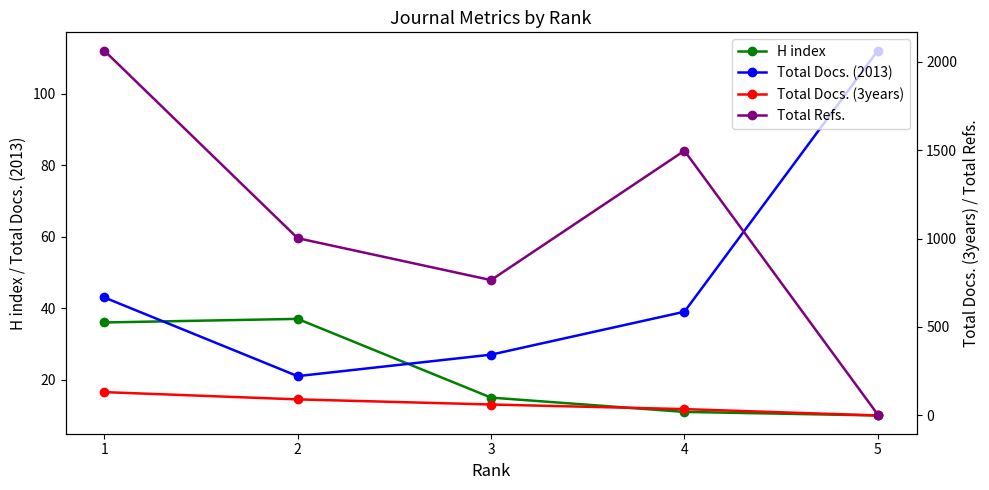

Where is Total Docs. (3years) nearest to the value 66?

3